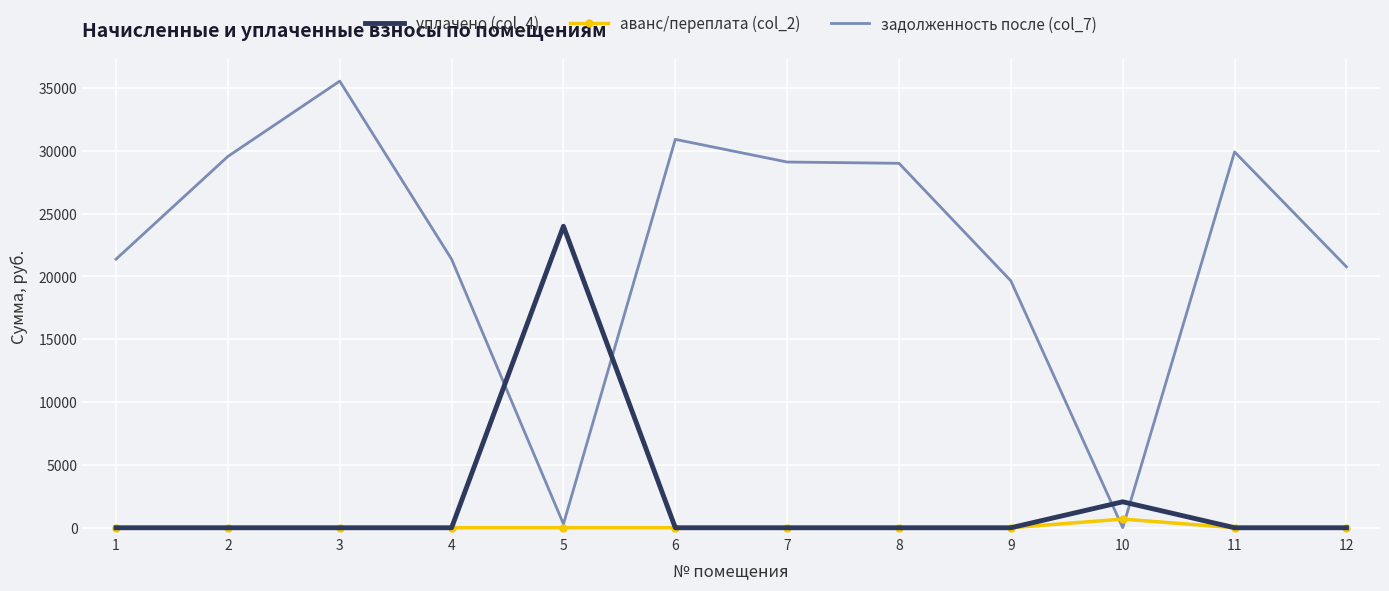

Is it true that уплачено (col_4) equals -13727.7 at 8?

False